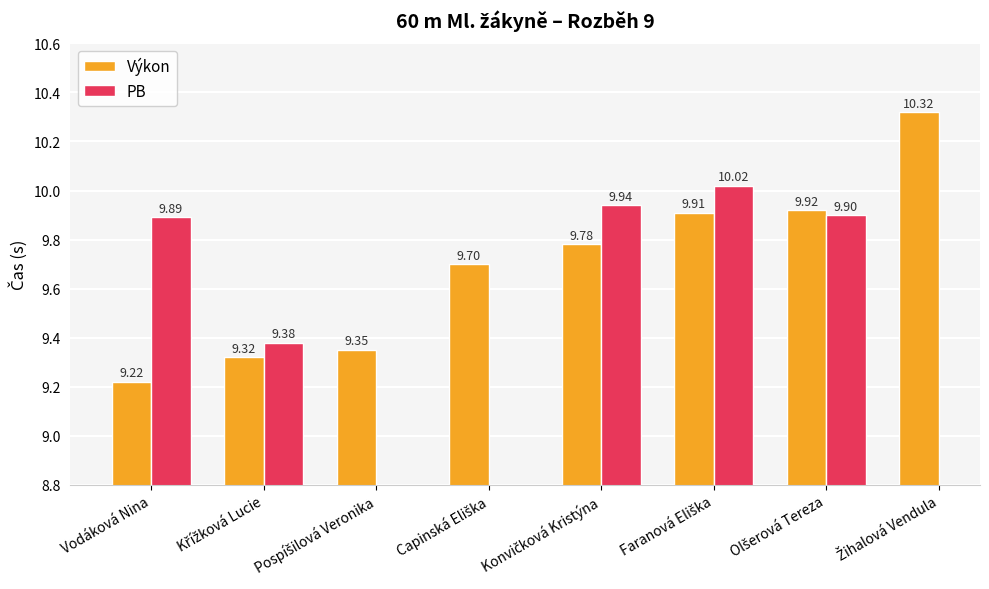

Between Žihalová Vendula and Capinská Eliška, which is larger?

Žihalová Vendula